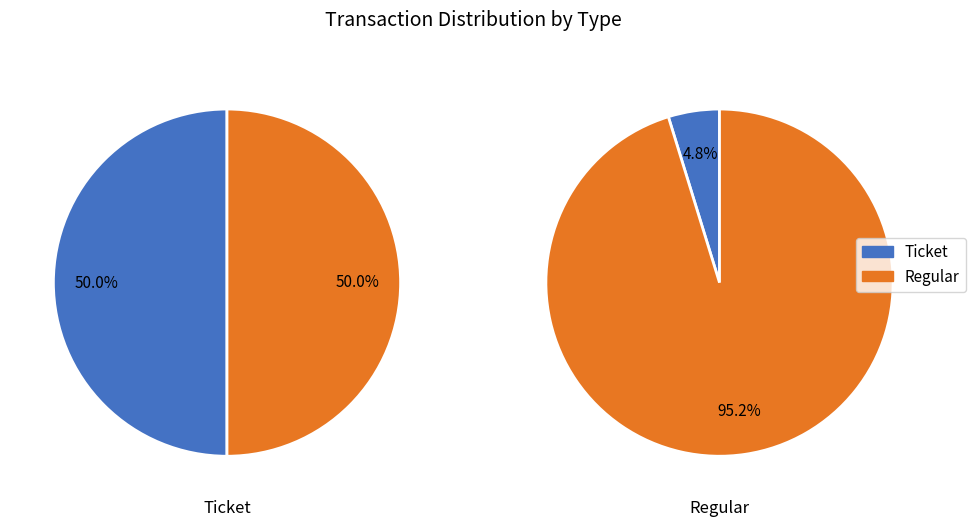

To the nearest percent, what is the combined percentage of 1 and 0?

100%